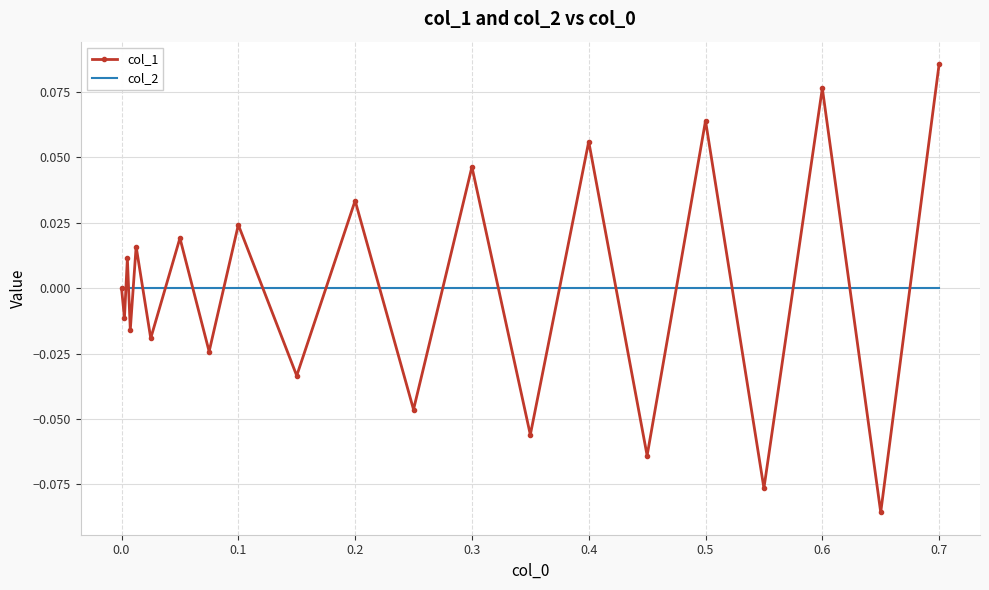

Which series has the widest spread of values?

col_1